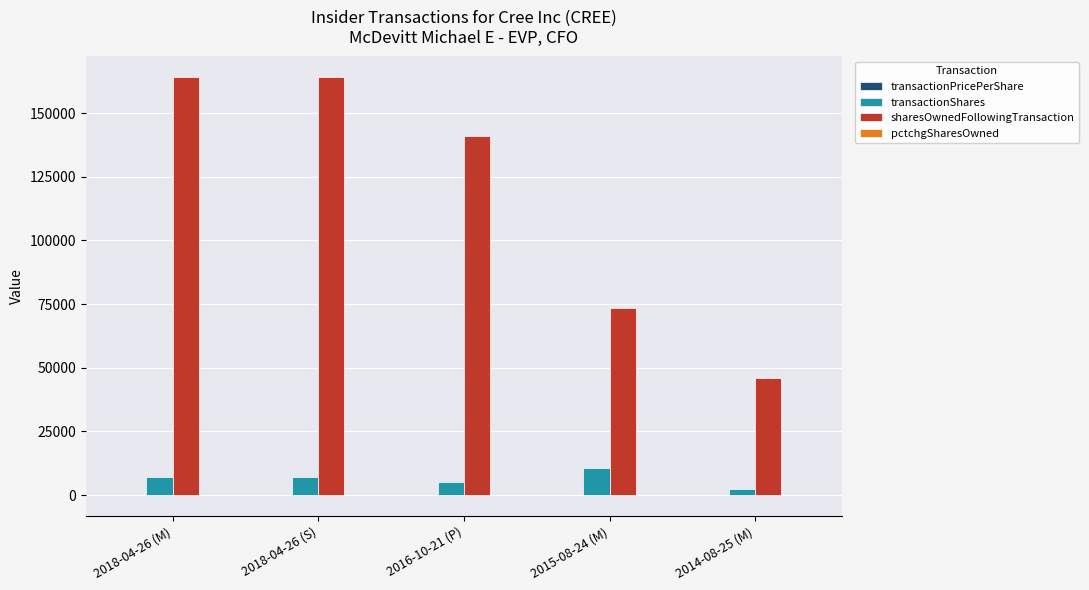

Are the bars grouped side by side (vs. stacked)?

Yes